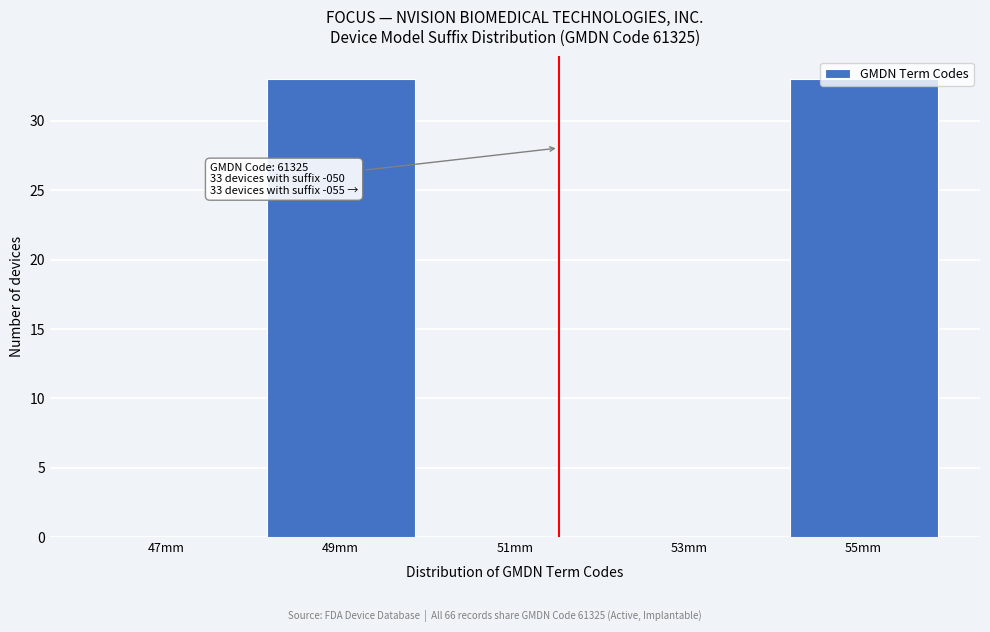

What is the sum of all values?

66